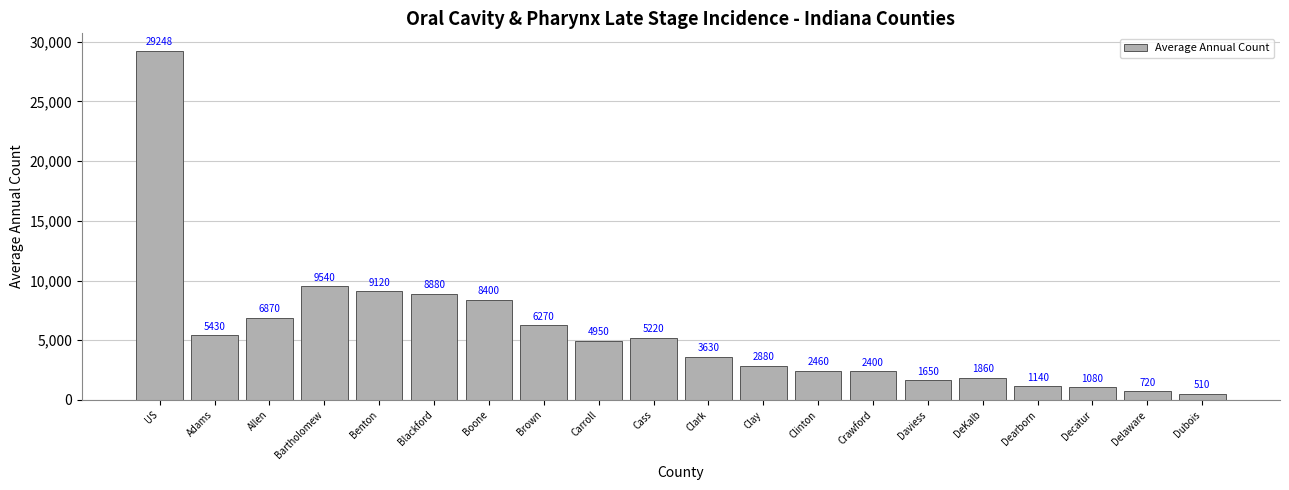

What is the label of the 10th bar from the left?

Cass